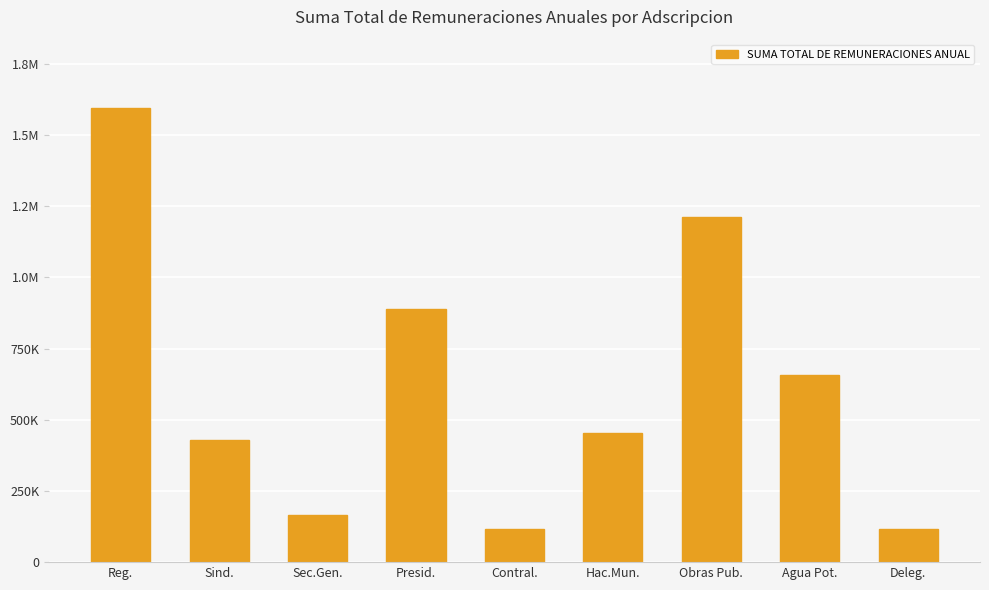

Where is the data nearest to the value 856007?

Presid.